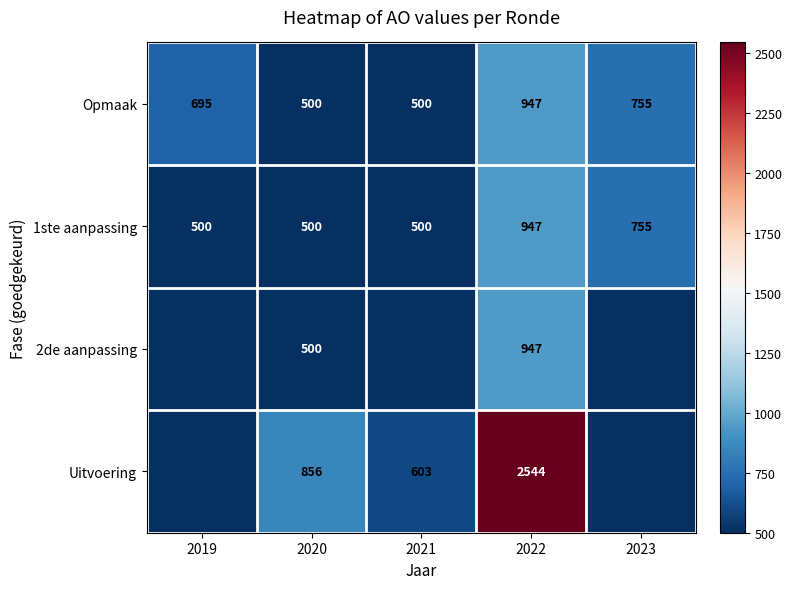

What is the difference between the Opmaak values at 2020 and 2023?

255